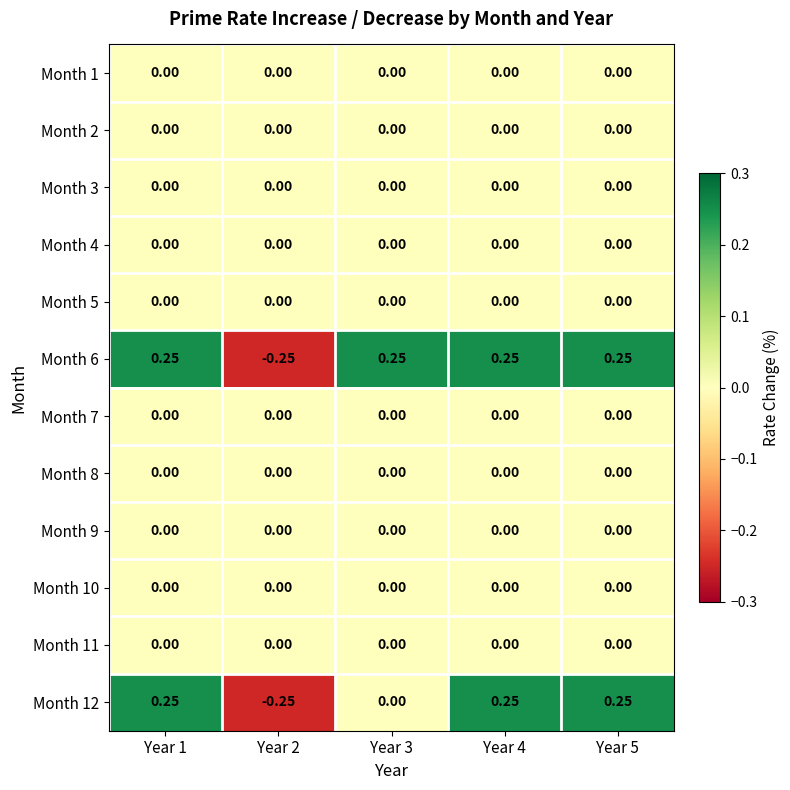

Is the value of Month 2 at Year 3 greater than the value of Month 12 at Year 5?

No